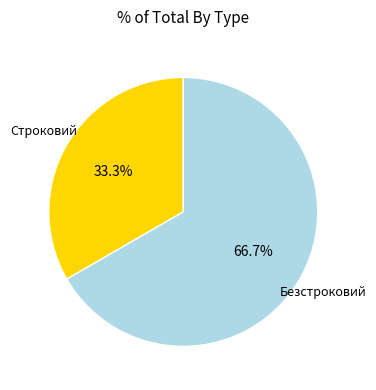

How many segments does this pie chart have?

2